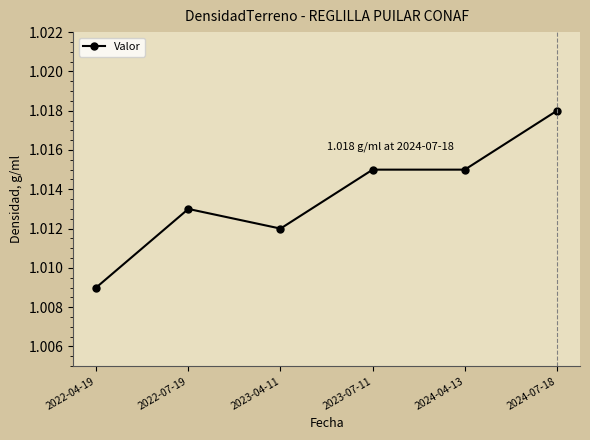

Between 2023-04-11 and 2023-07-11, which is larger?

2023-07-11